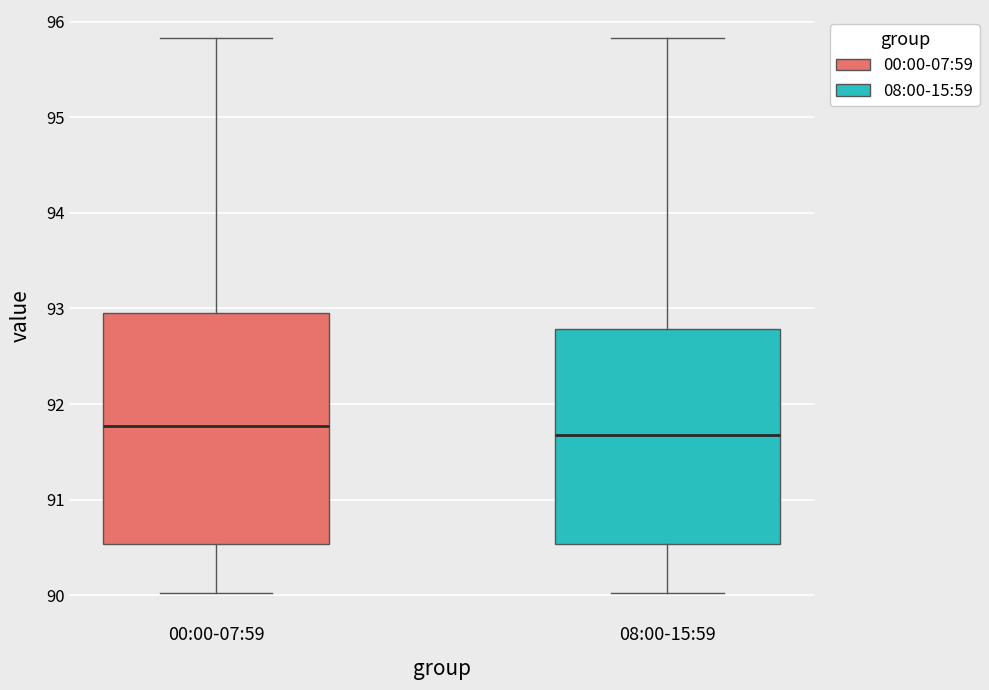

Reading left to right, transcribe this box plot: for each box, give where its median line is, the range the box spans, and where its two whiskers end, as read against the y-axis. The values are not printed on the chart, so give them approximately, as read against the axis.

00:00-07:59: median 91.8, box 90.5 to 93.0, whiskers 90.0 to 95.8
08:00-15:59: median 91.7, box 90.5 to 92.8, whiskers 90.0 to 95.8